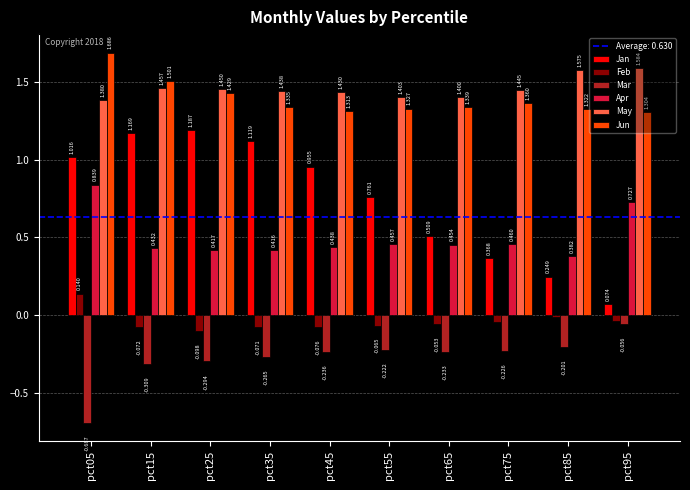

What is the value of the Jun bar at the 8th from the left?

1.4